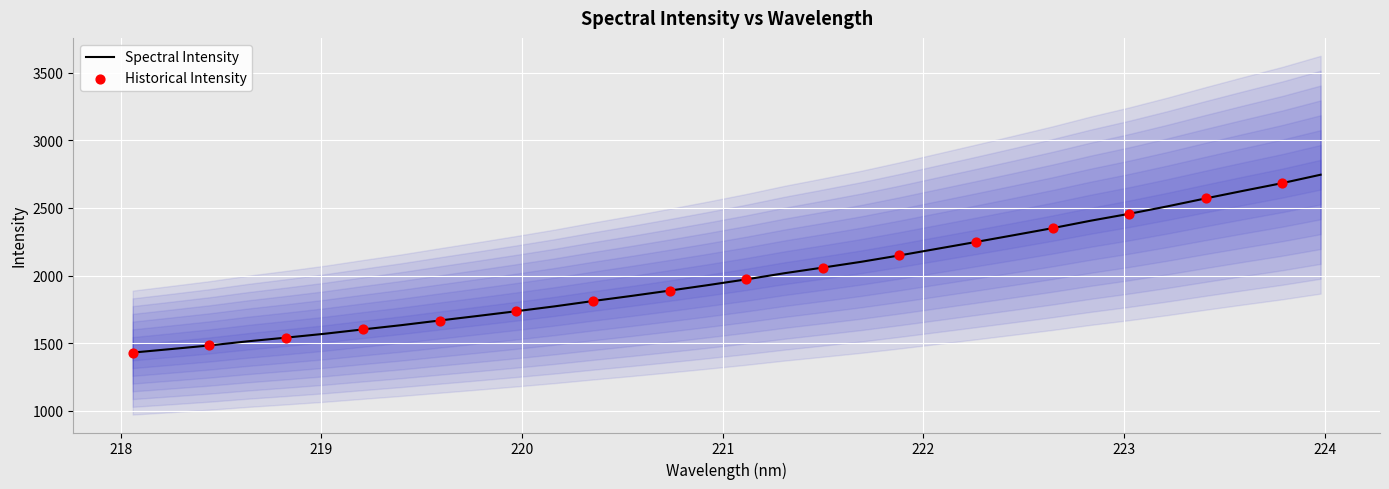

Which has a higher value, 222.6447 or 223.9802?

223.9802